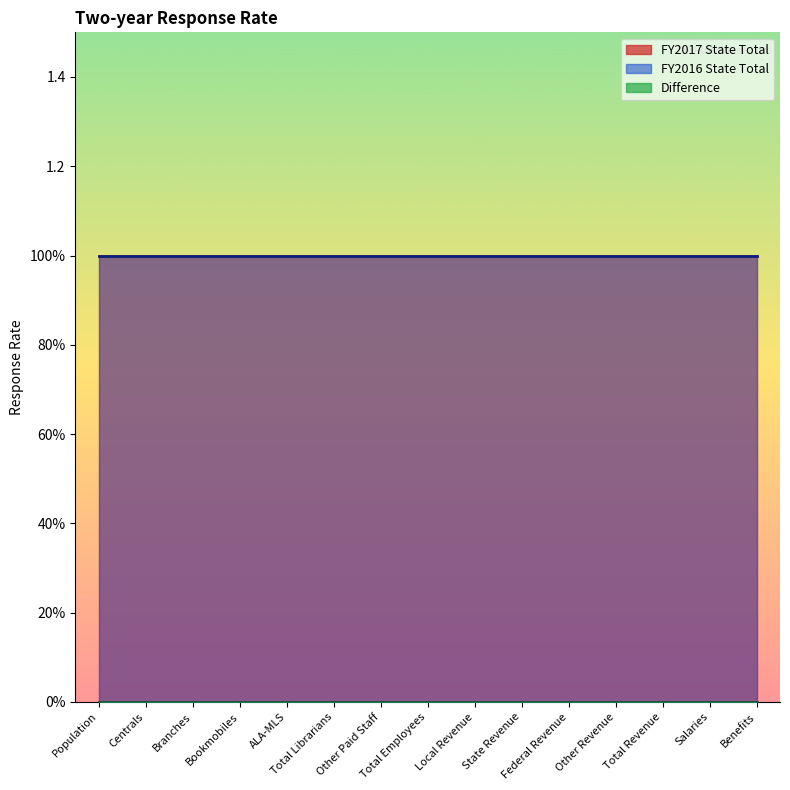

What is the average value of the FY2016 State Total series?

1